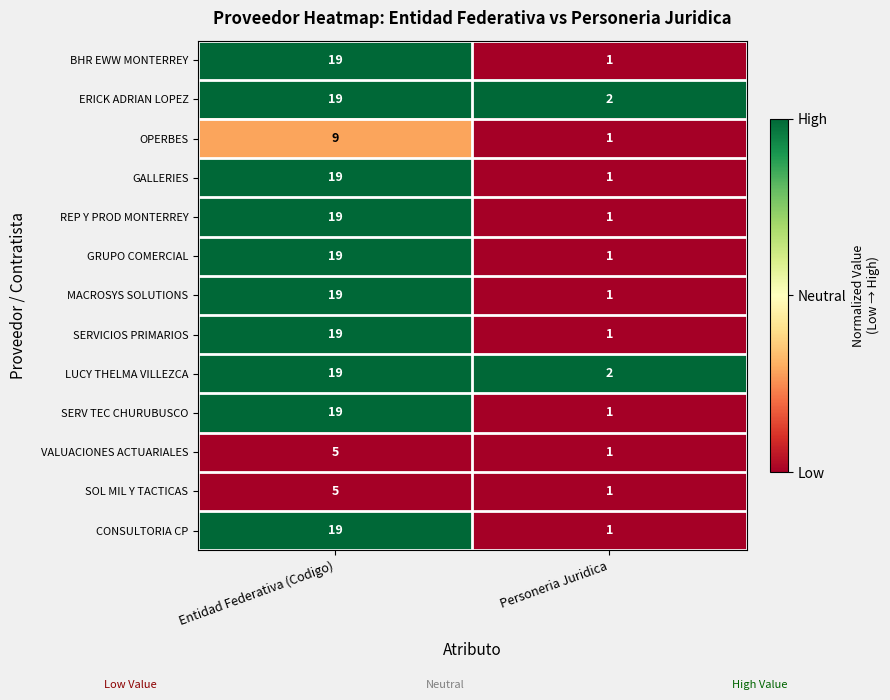

List the labels in order of VALUACIONES ACTUARIALES value, largest first.

Entidad Federativa (Codigo), Personeria Juridica